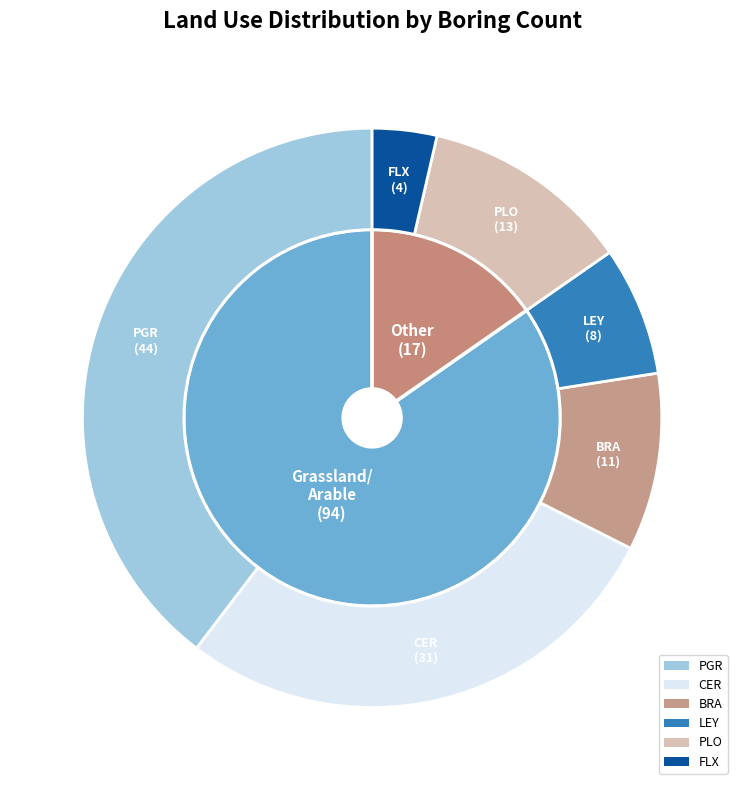

What is the total percentage of PLO and CER?

39.6%